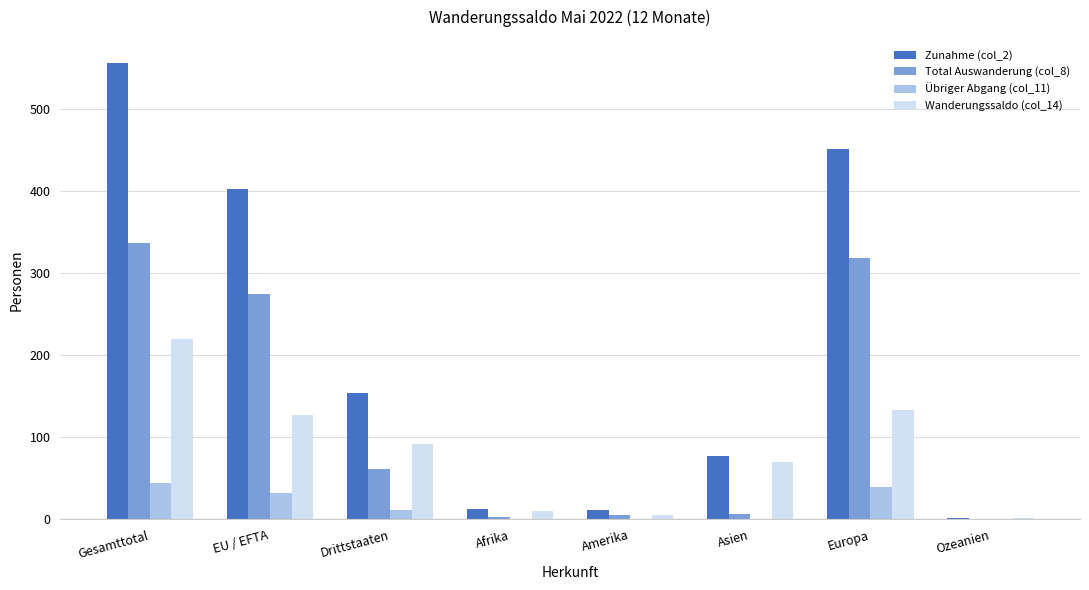

Between Gesamttotal and Afrika, which series saw the biggest shift?

Zunahme (col_2)